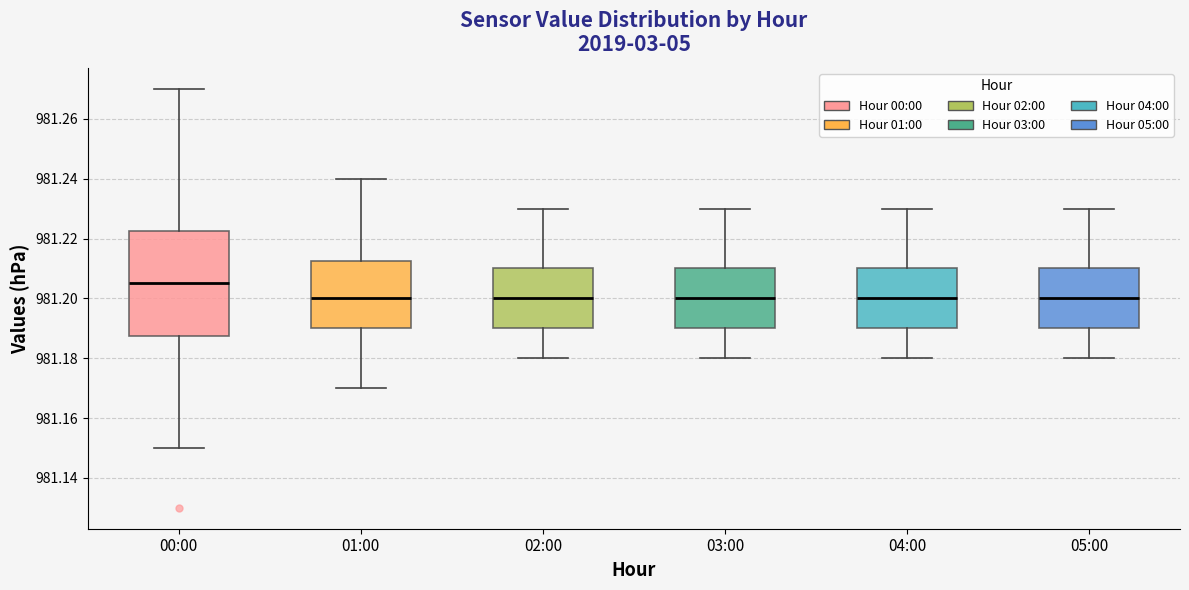

Comparing the boxes themselves (not the whiskers), which one is the tallest?

00:00